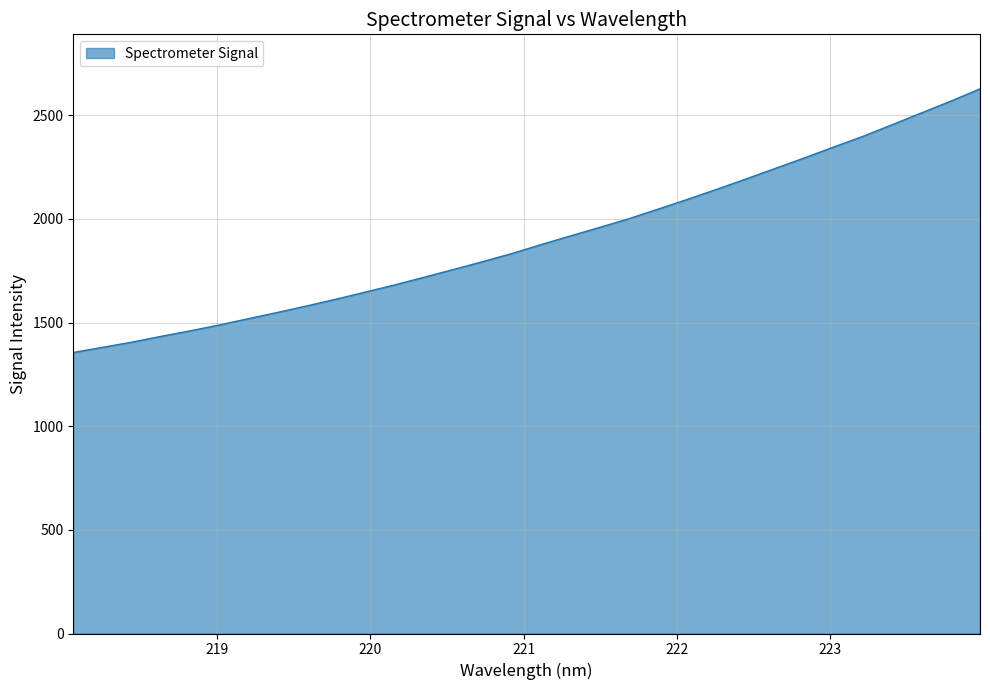

What is the difference between the maximum and minimum values?

1271.9